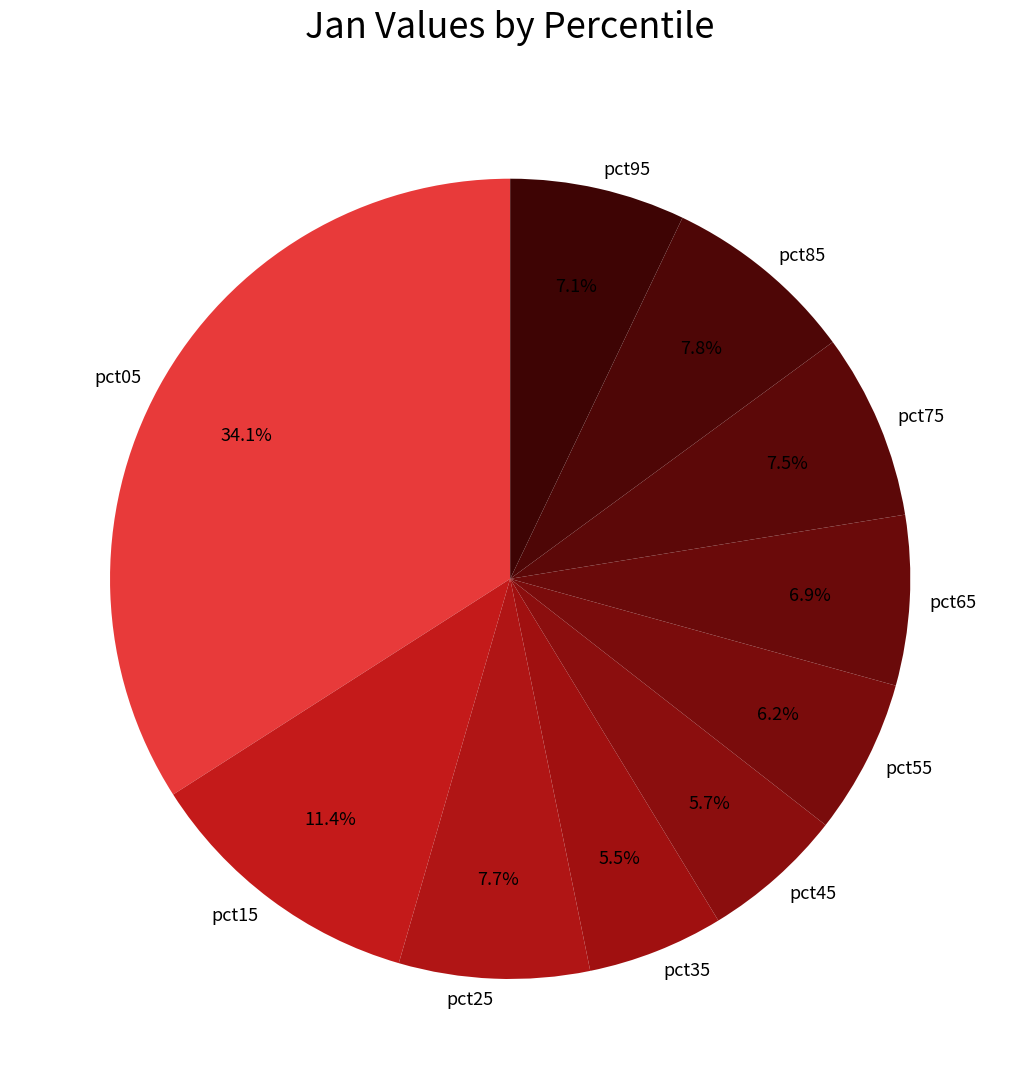

What is the largest slice in the pie chart?

pct05